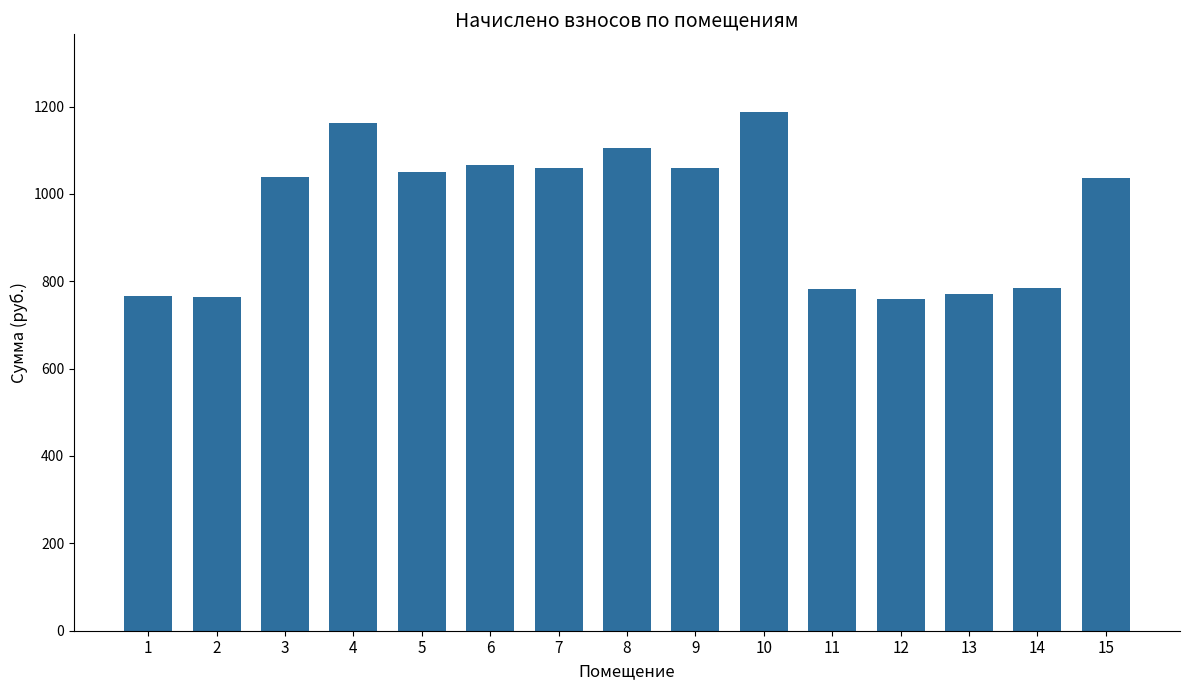

The value at 4 is 1161.4. True or false?

True